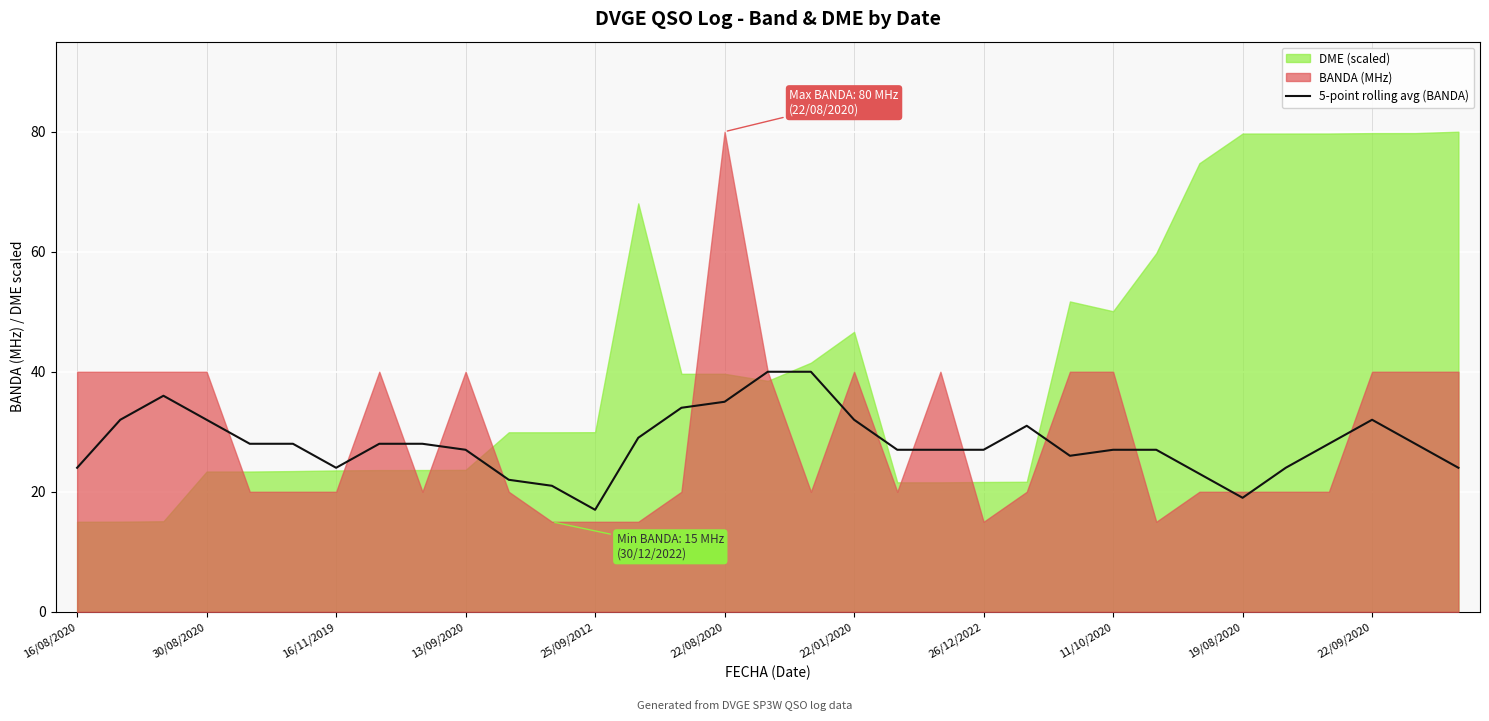

True or false: there are more than 1 points higher than both neighbors.

True